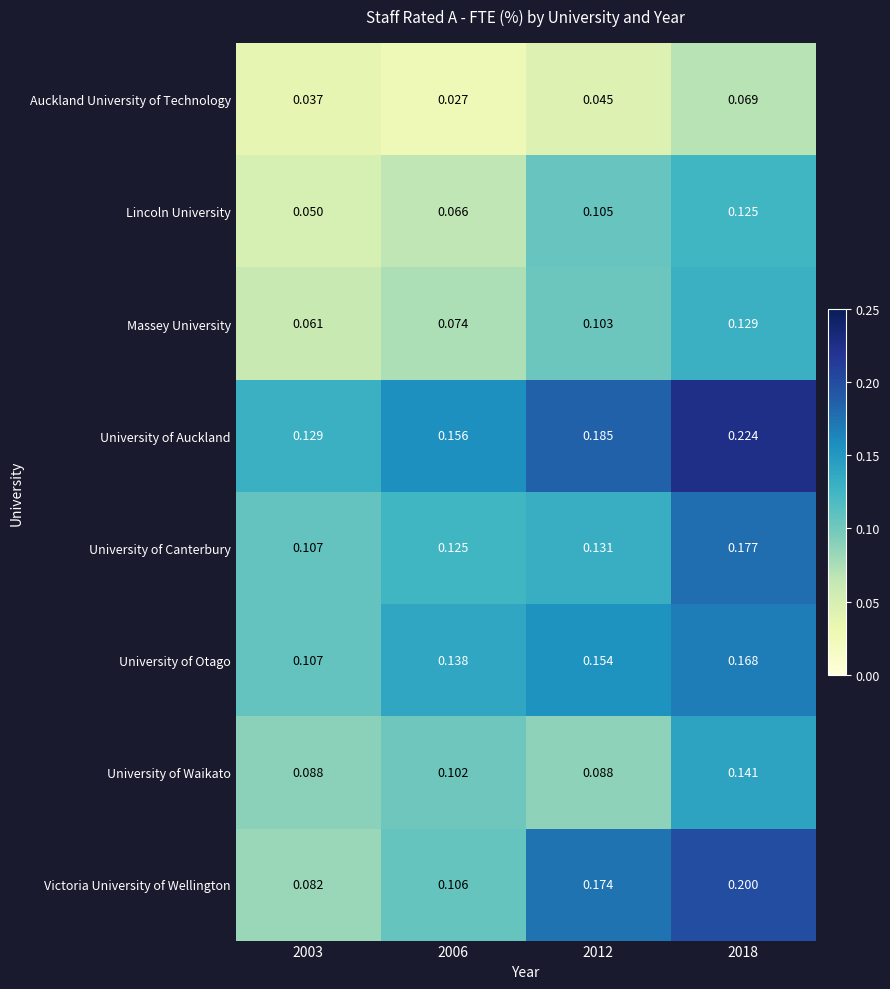

Is the value of University of Otago at 2018 greater than the value of University of Waikato at 2003?

Yes